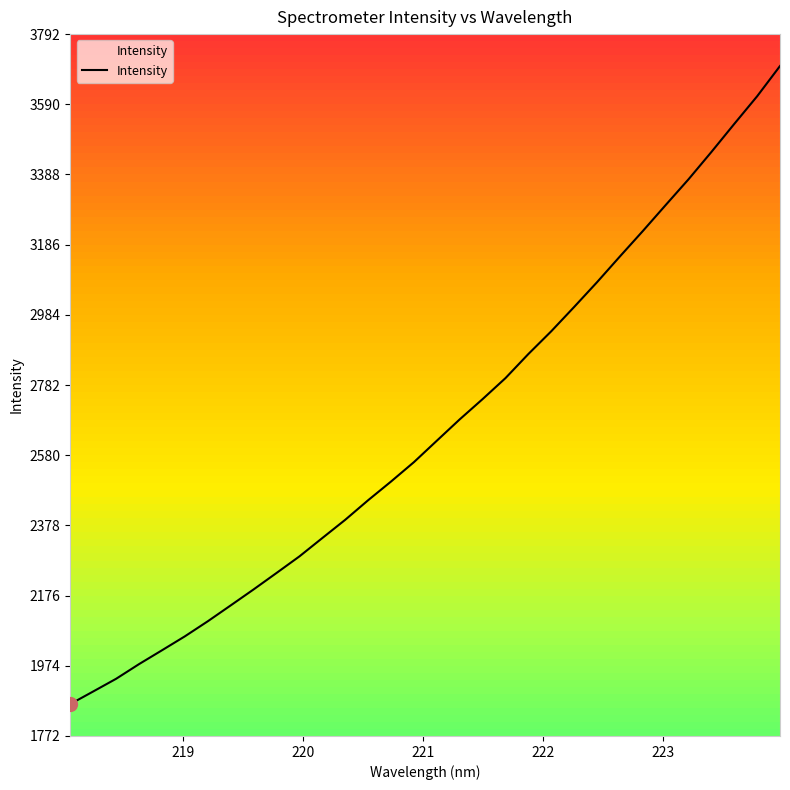

What is the value of the 18th point from the left?

2683.1